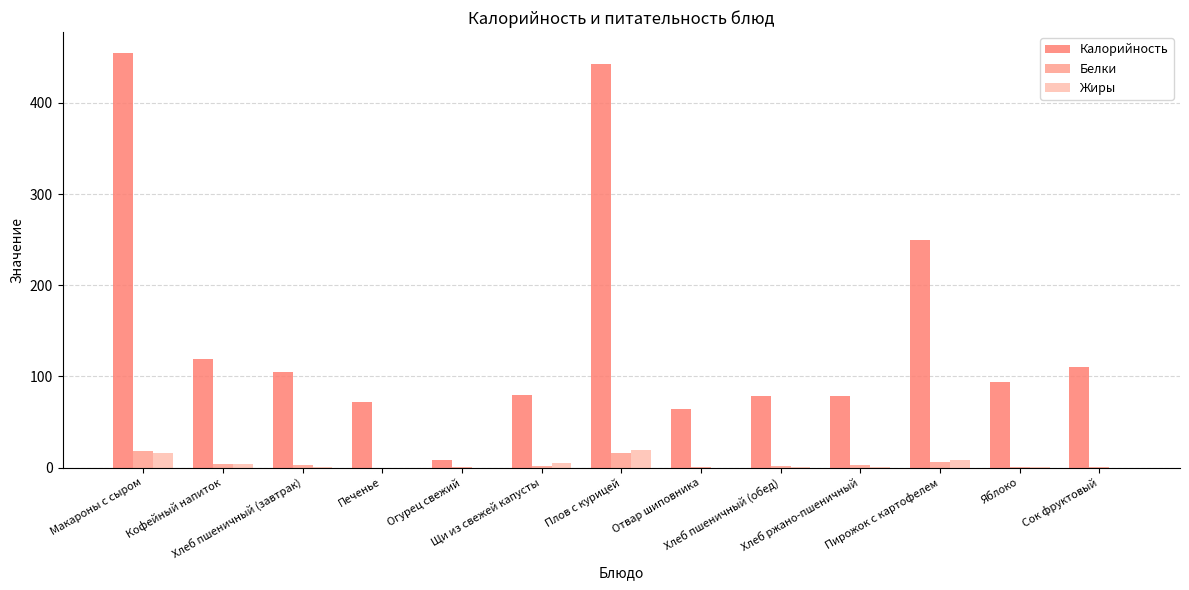

Which series has the largest total across all categories?

Калорийность